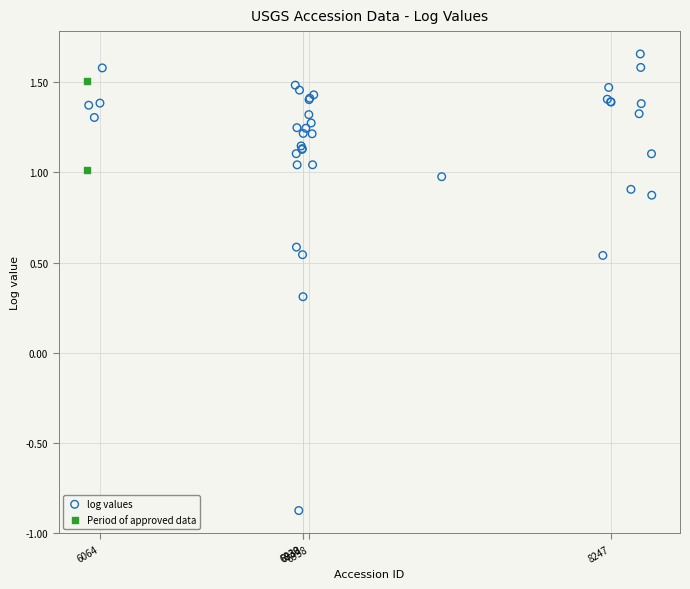

What are all the series names shown in the legend?

log values, Period of approved data